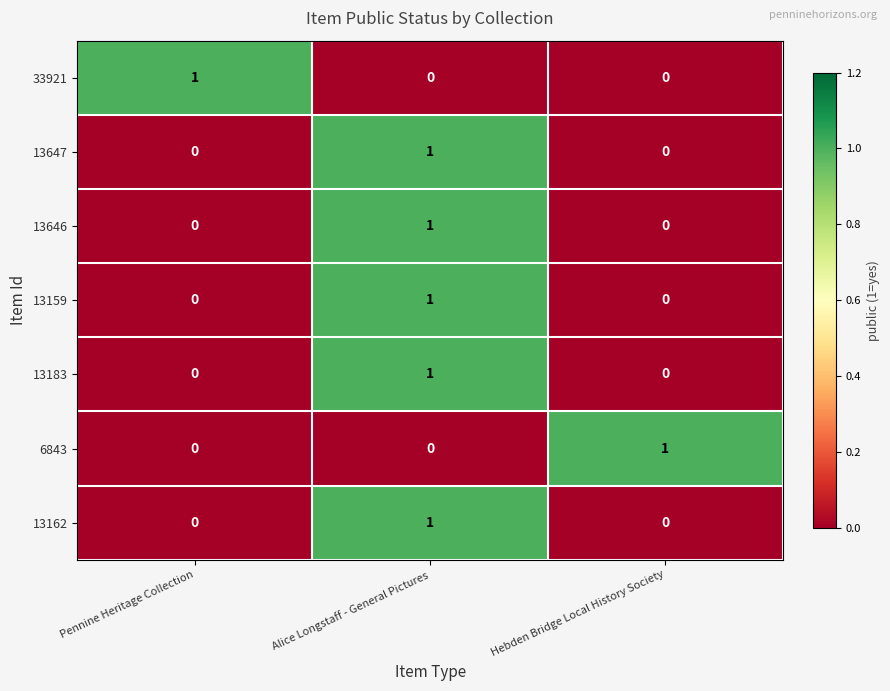

What is the total value across all series at Alice Longstaff - General Pictures?

5